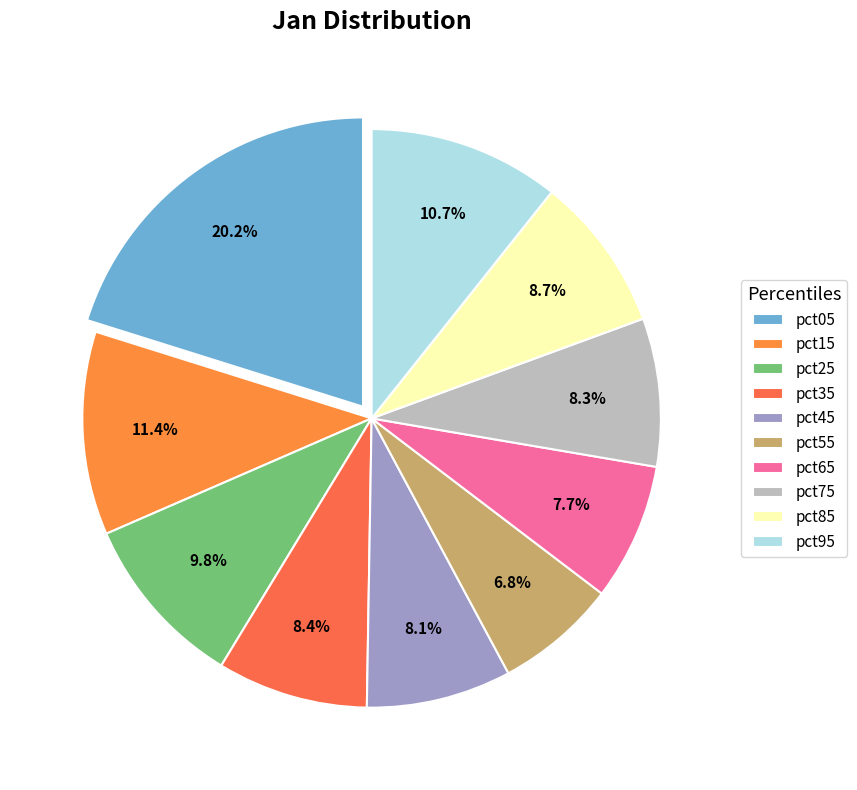

To the nearest percent, what is the combined percentage of pct85 and pct65?

16%